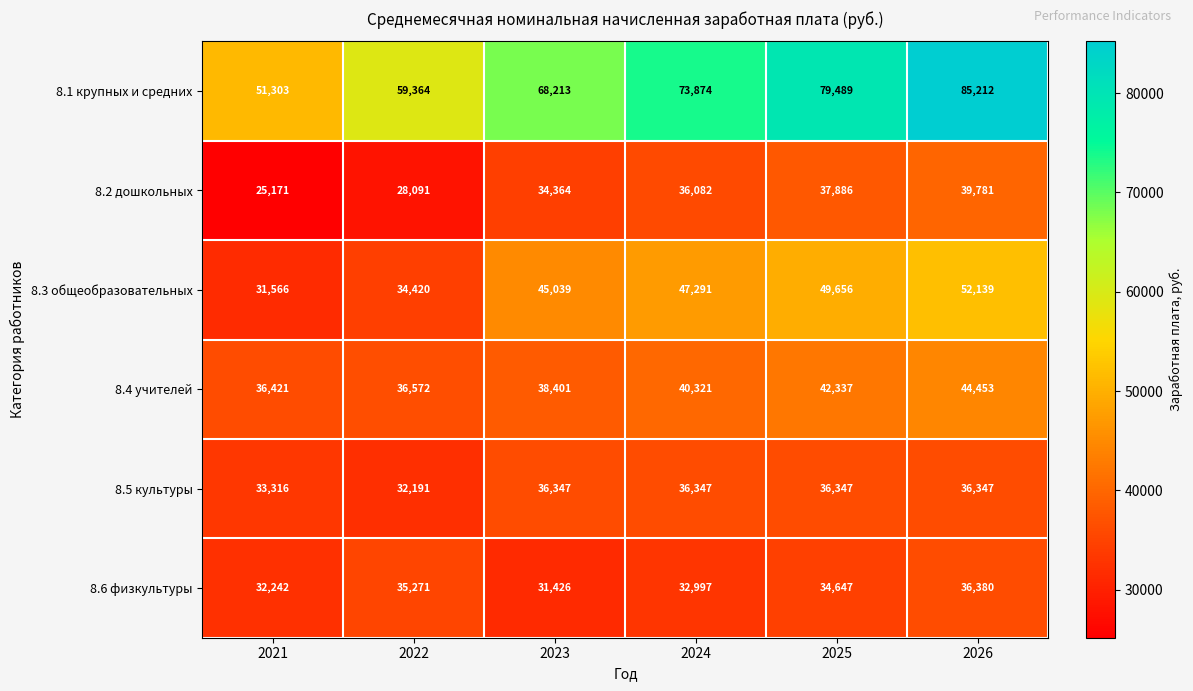

What is the greatest value displayed?

85212